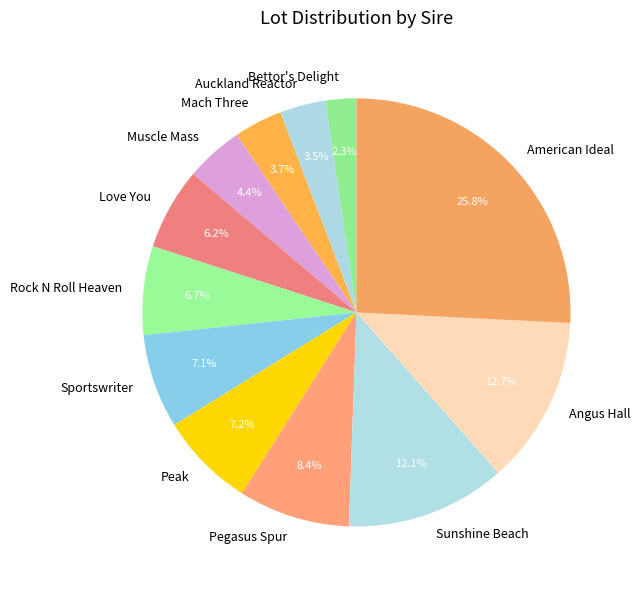

Combined, do Muscle Mass and Pegasus Spur account for over 50%?

No